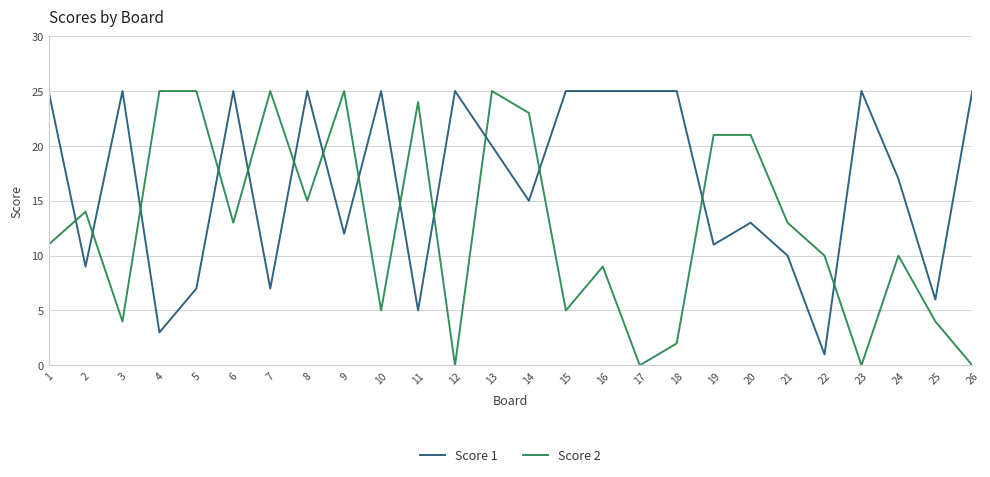

What is the sum of the Score 1 values at 4 and 13?

23